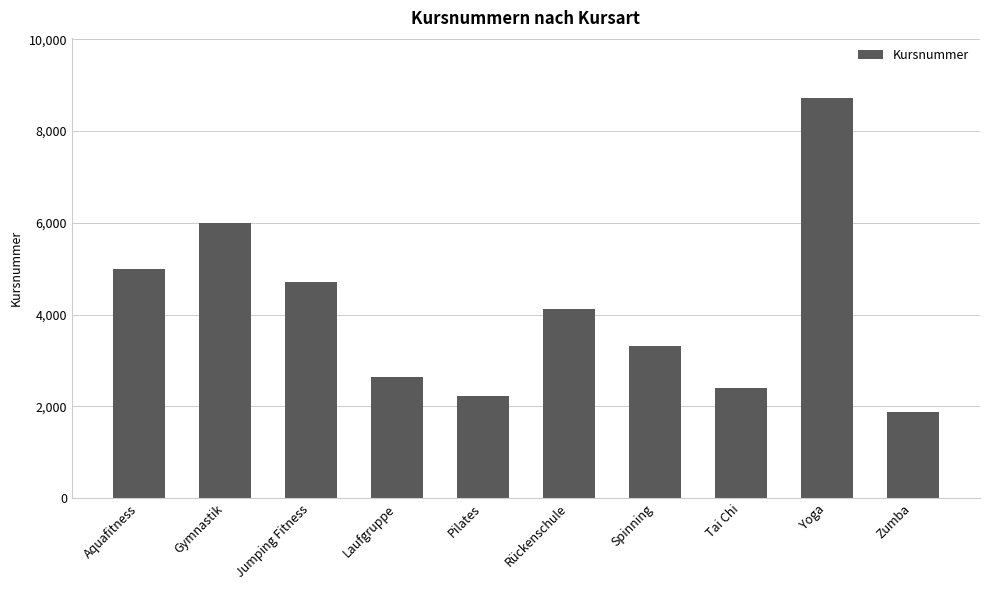

What is the ratio of the value at Rückenschule to the value at Aquafitness?

0.8